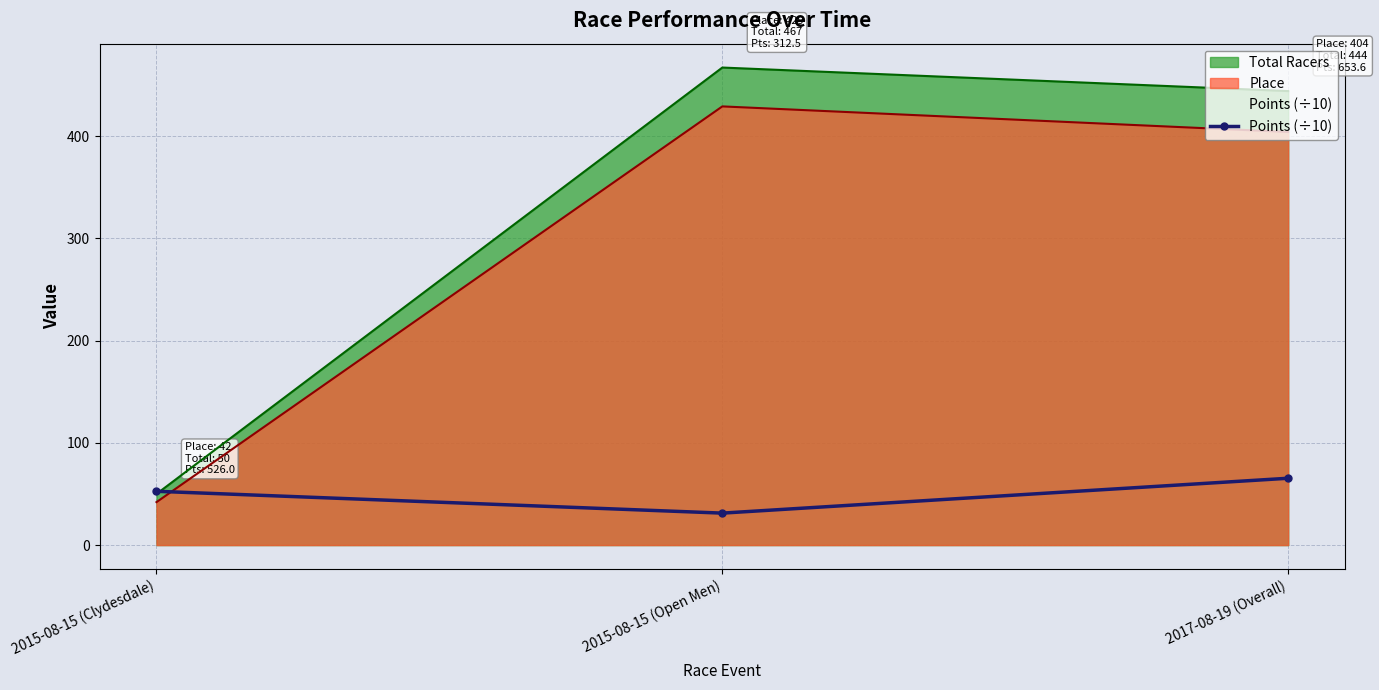

List the labels in order of Points (÷10) value, largest first.

2017-08-19 (Overall), 2015-08-15 (Clydesdale), 2015-08-15 (Open Men)